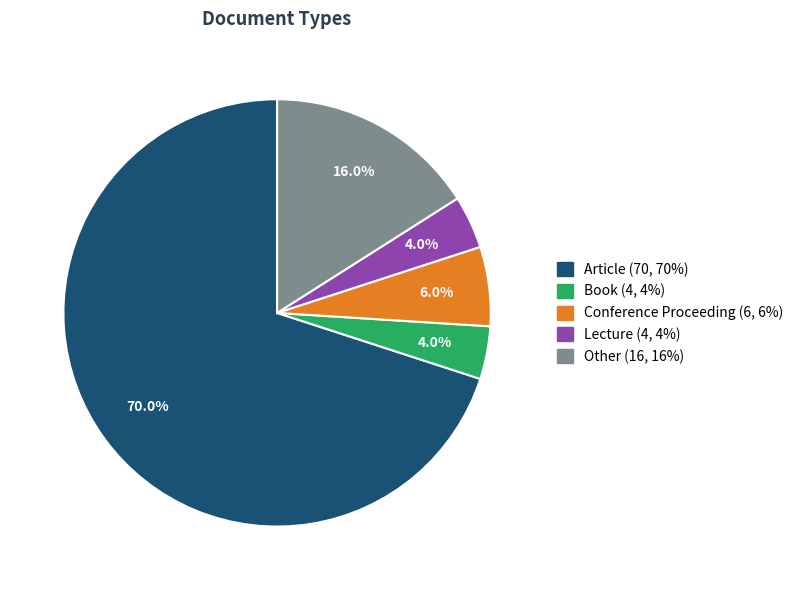

To the nearest percent, what is the average slice percentage?

20%